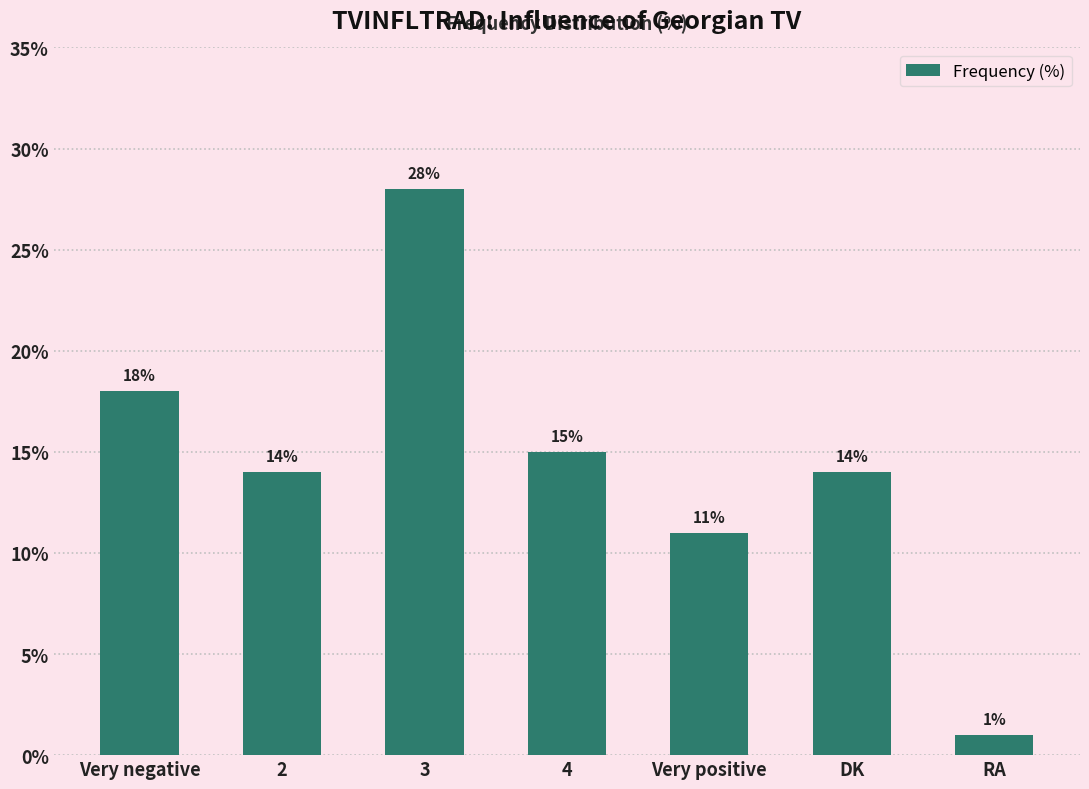

What is the sum of the values at 4 and Very negative?

33